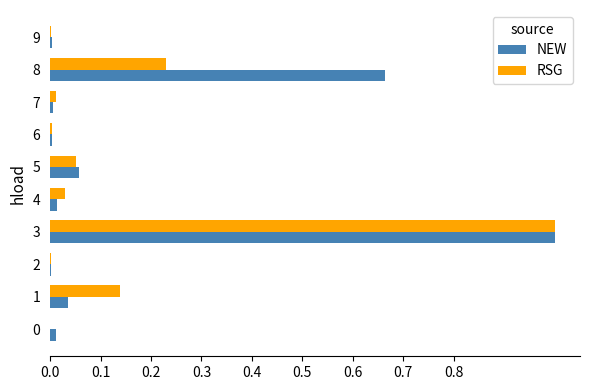

What is the sum of all RSG values?

1.5